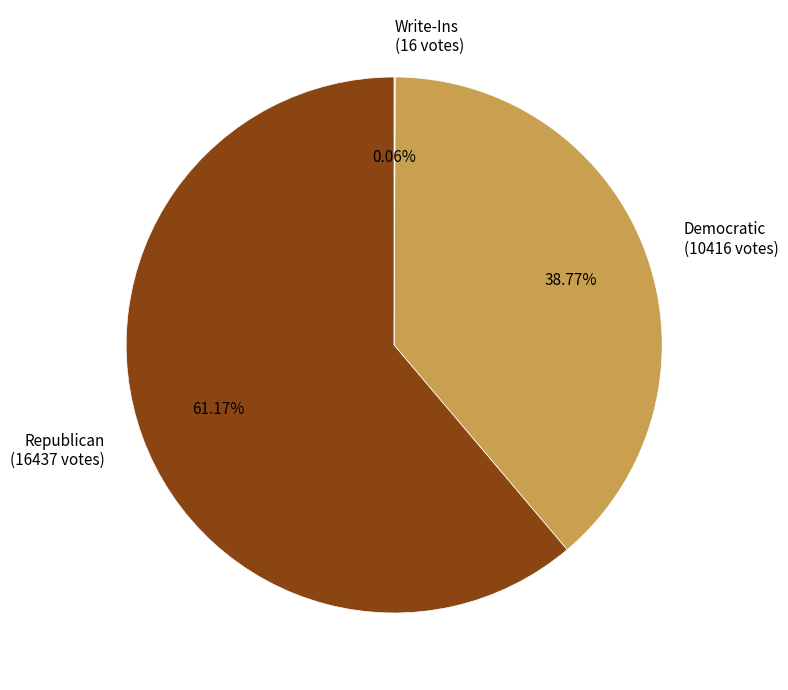

Which has a higher value, Democratic (10416 votes) or Republican (16437 votes)?

Republican (16437 votes)